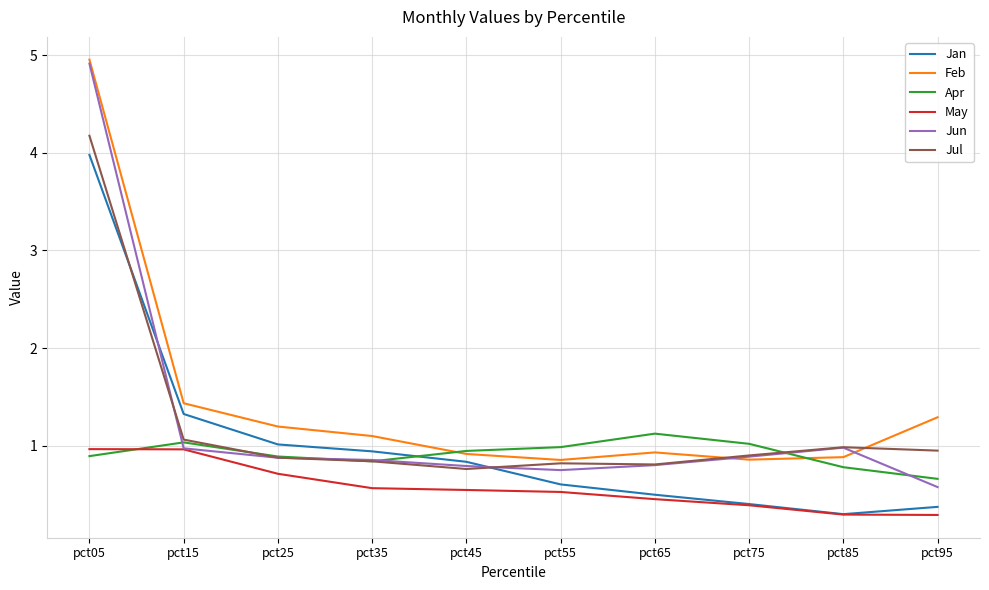

Which series has the largest total across all categories?

Feb